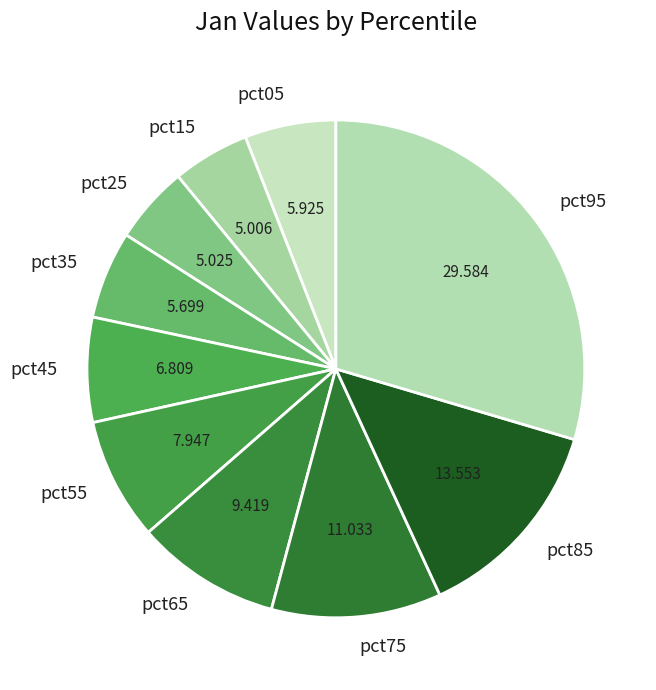

Does pct15 account for over 50% of the chart?

No